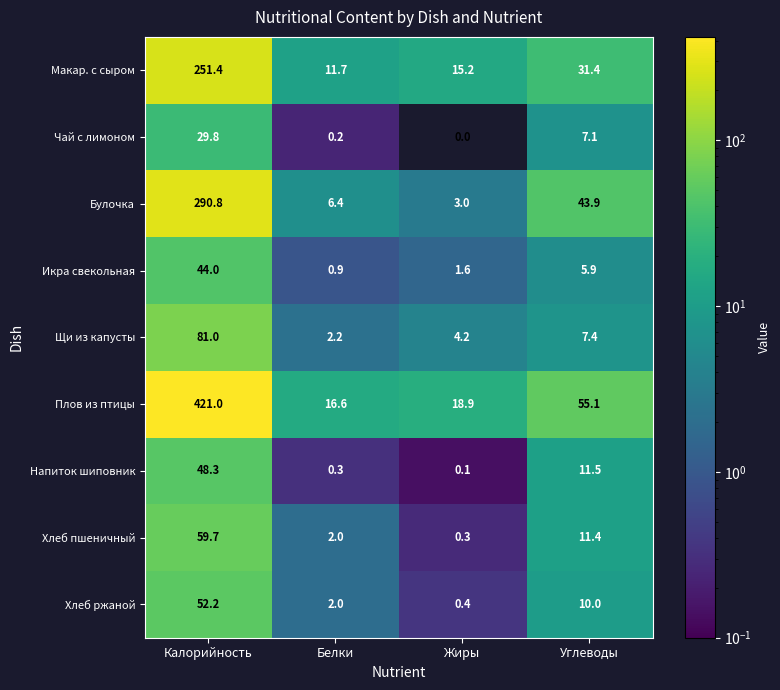

What is the sum of all Булочка values?

344.1